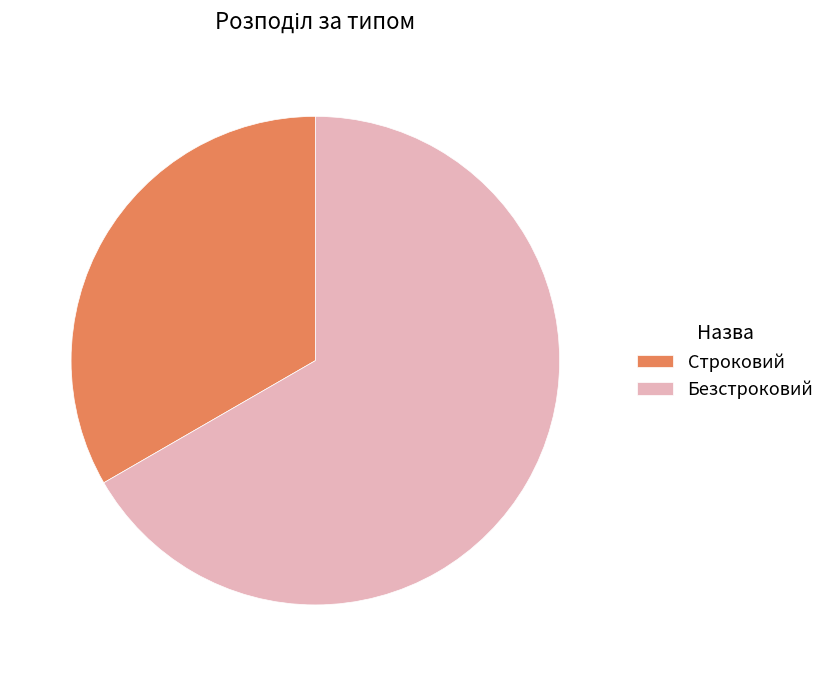

Approximately how many times larger is the value at Безстроковий compared to Строковий?

2.0